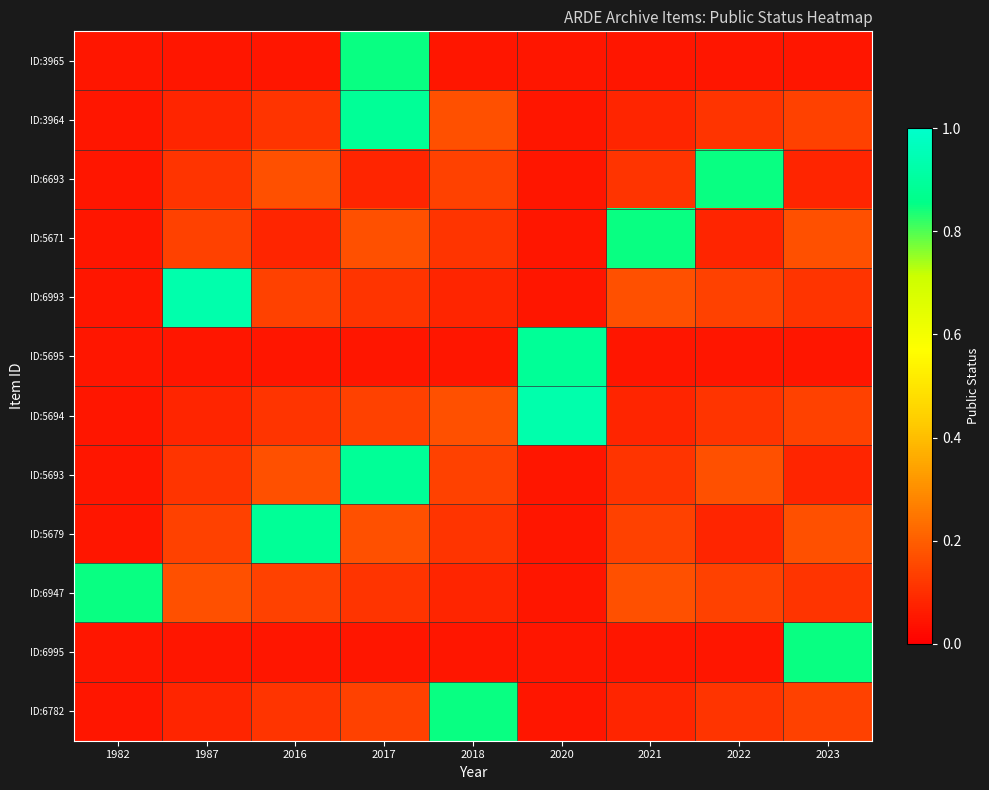

What is the total value across all series at 2020?

2.3